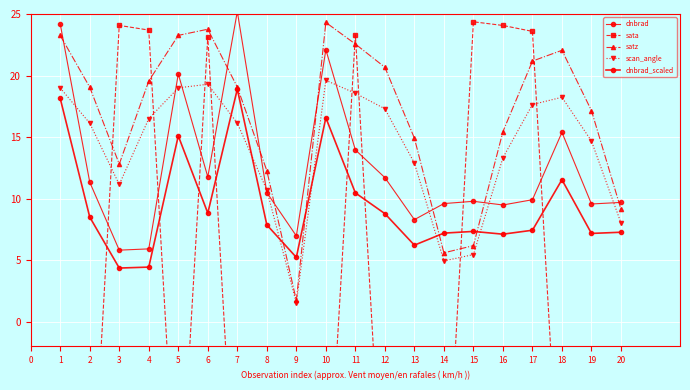

What is the difference between the highest and lowest values at 11?

12.8